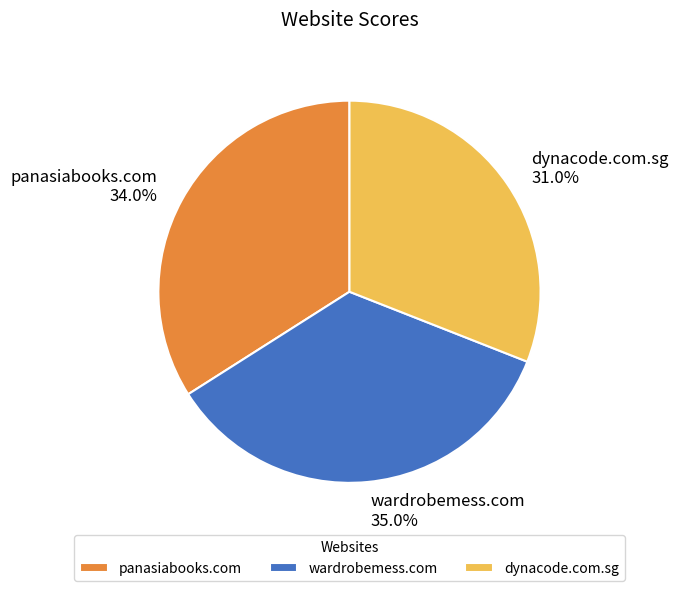

Is panasiabooks.com the majority of the pie?

No